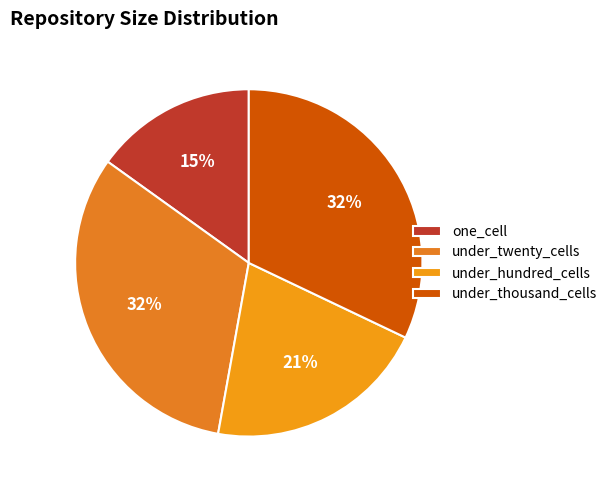

To the nearest percent, what percentage of the pie is under_twenty_cells?

32%